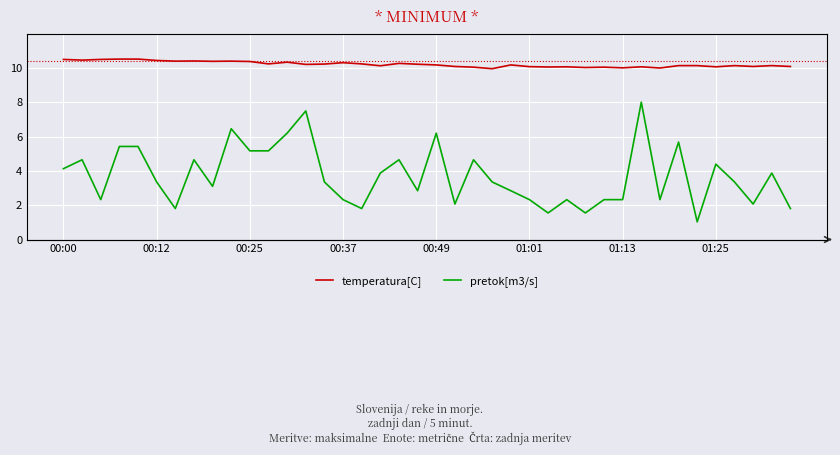

Which series has the widest spread of values?

pretok[m3/s]